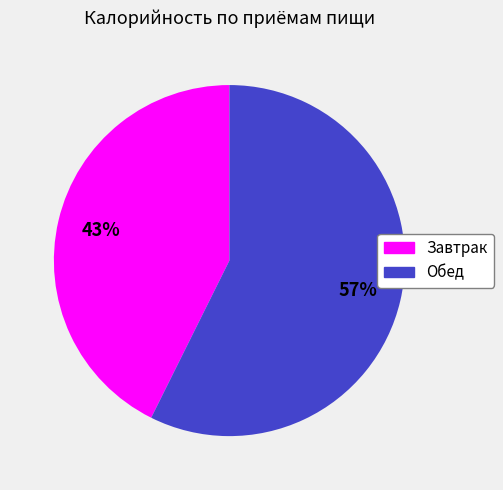

To the nearest percent, what percentage of the pie is Завтрак?

43%